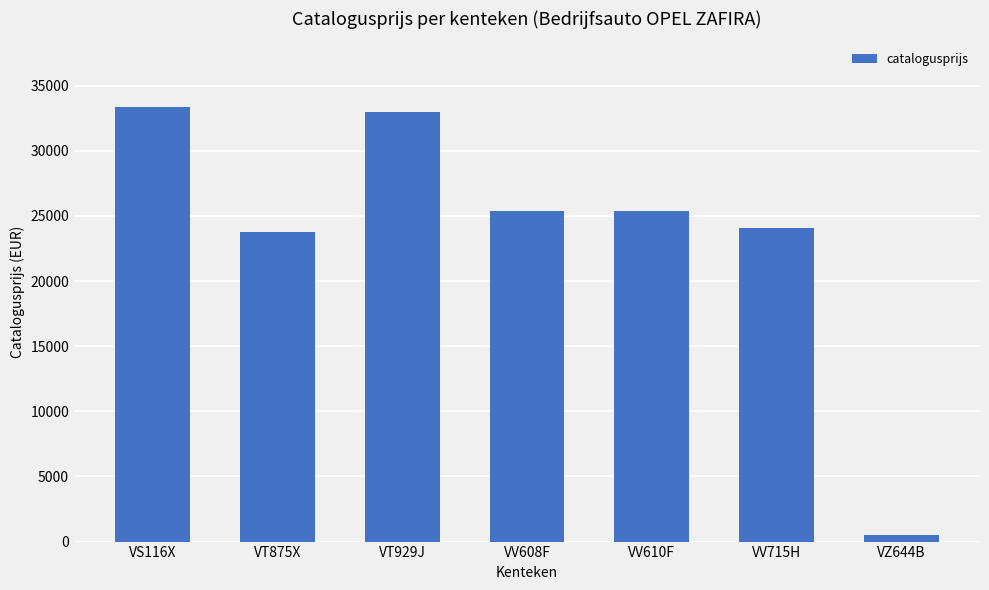

What is the greatest value displayed?

33397